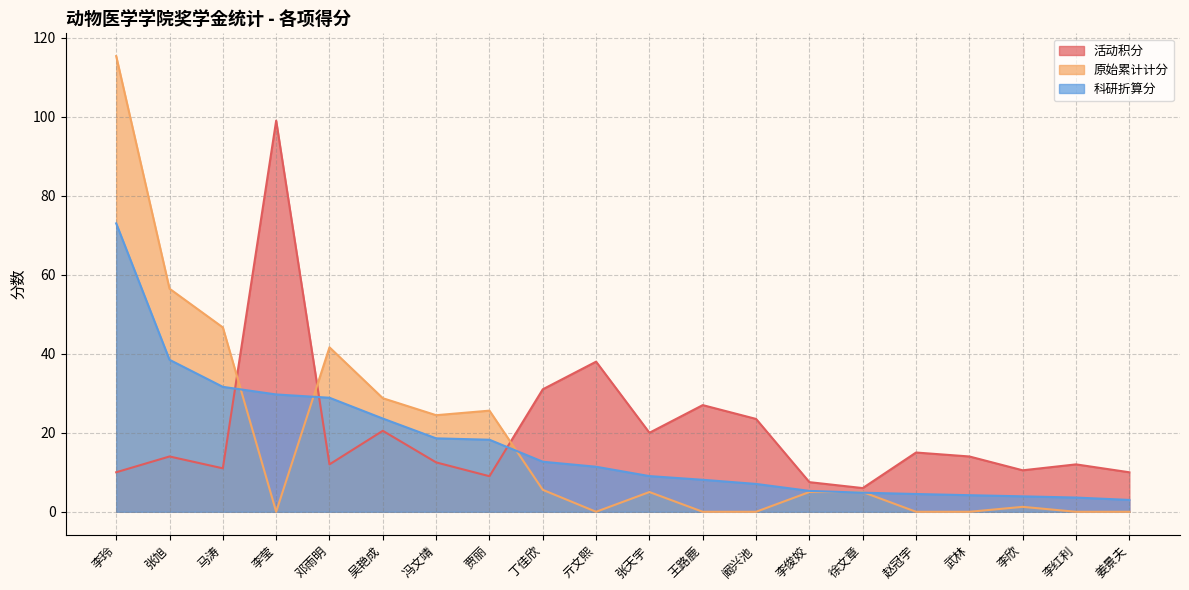

How many categories are shown in the chart?

20